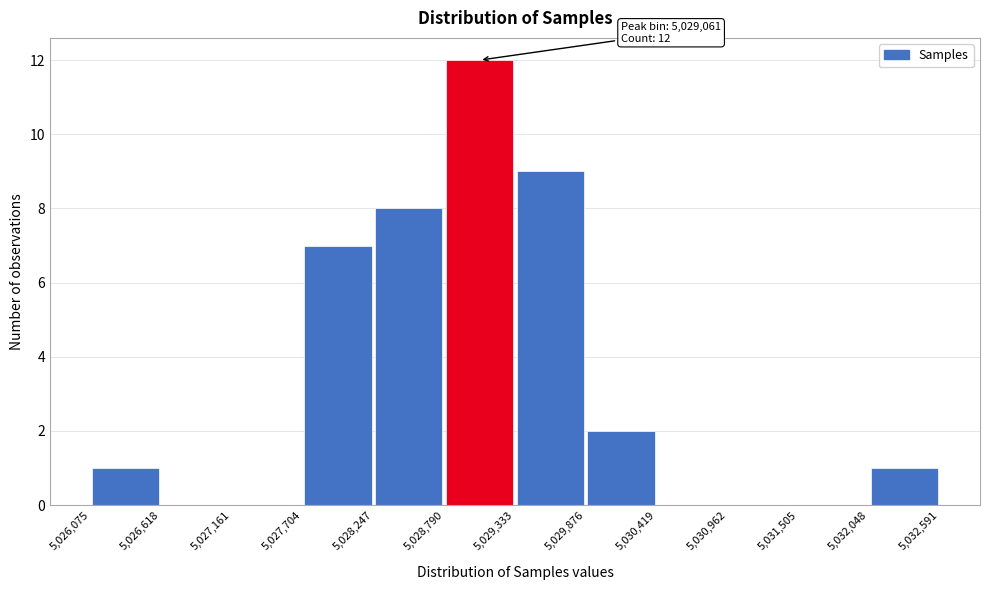

Which range on the x-axis has the tallest bar?

5,028,790 to 5,029,333